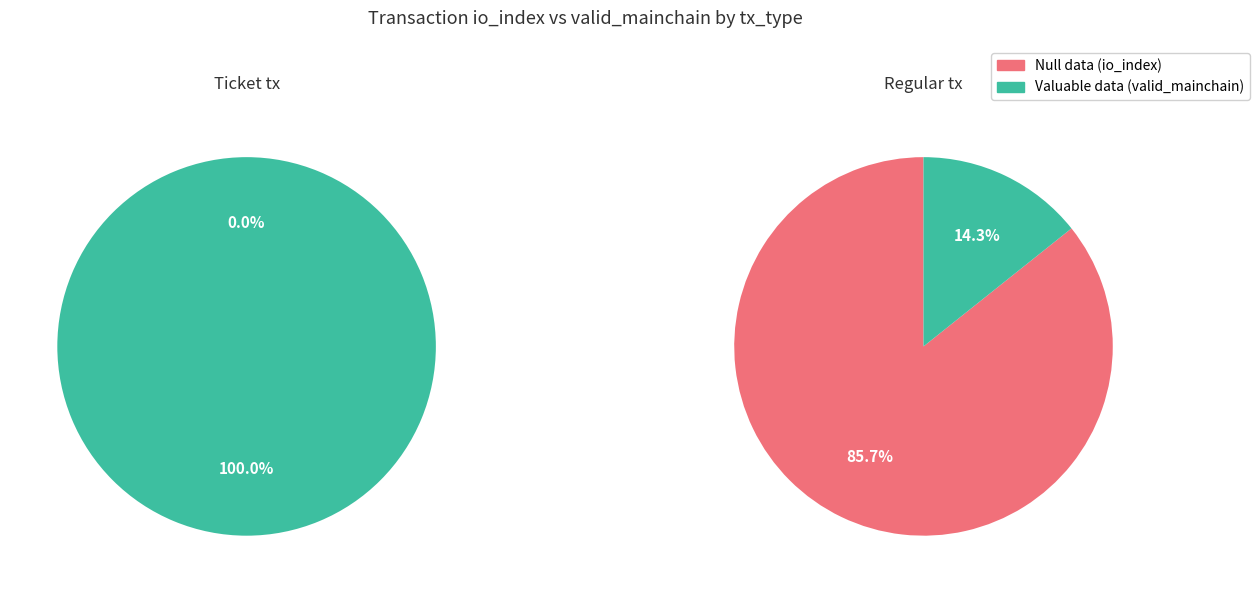

Which slice is the largest?

io_index